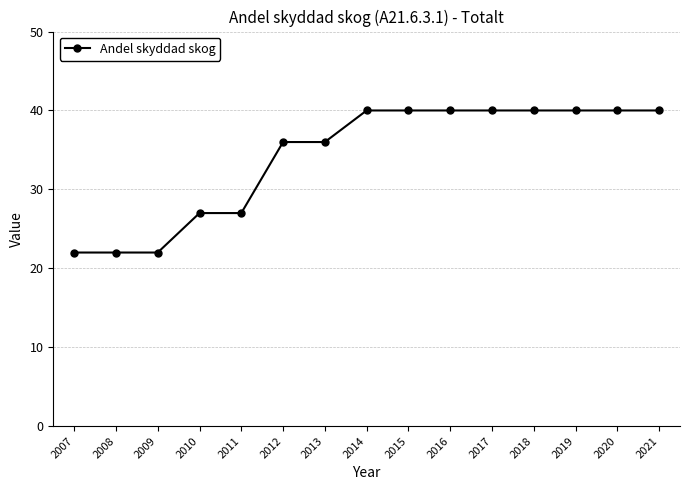

What is the difference between the values at 2012 and 2019?

4